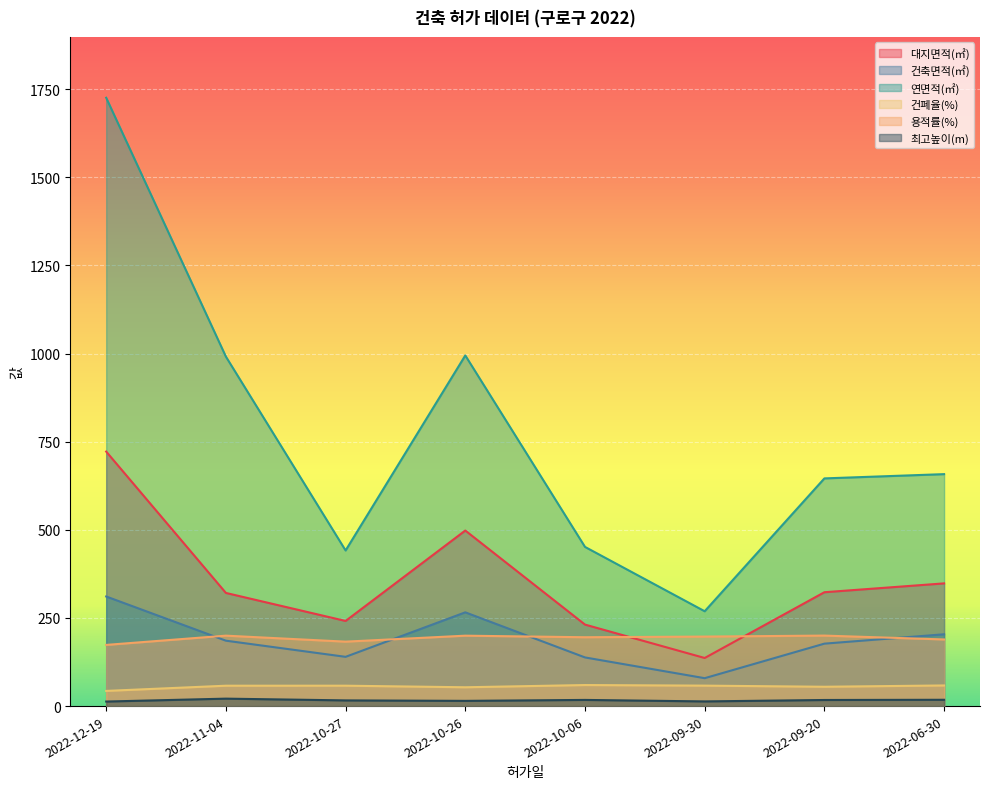

What is the label of the 6th point from the right?

2022-10-27